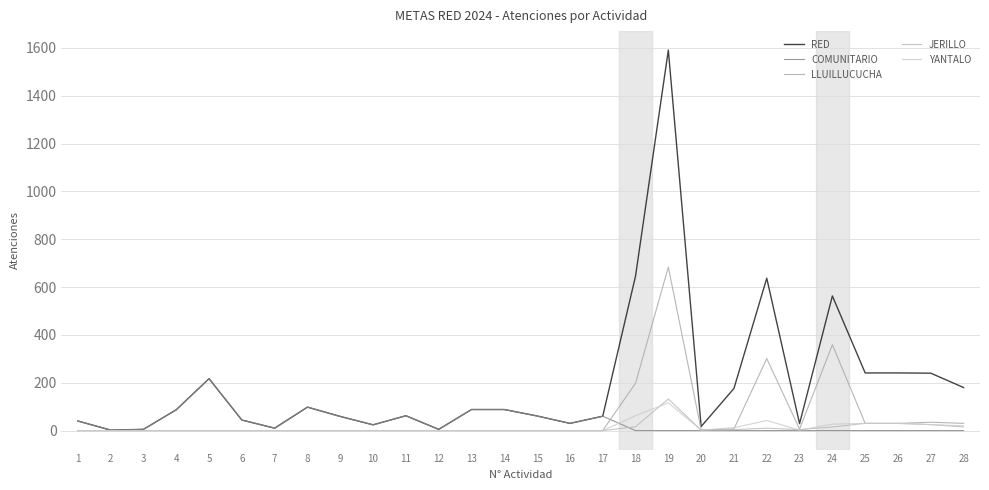

At which category is the sum across all series the highest?

19